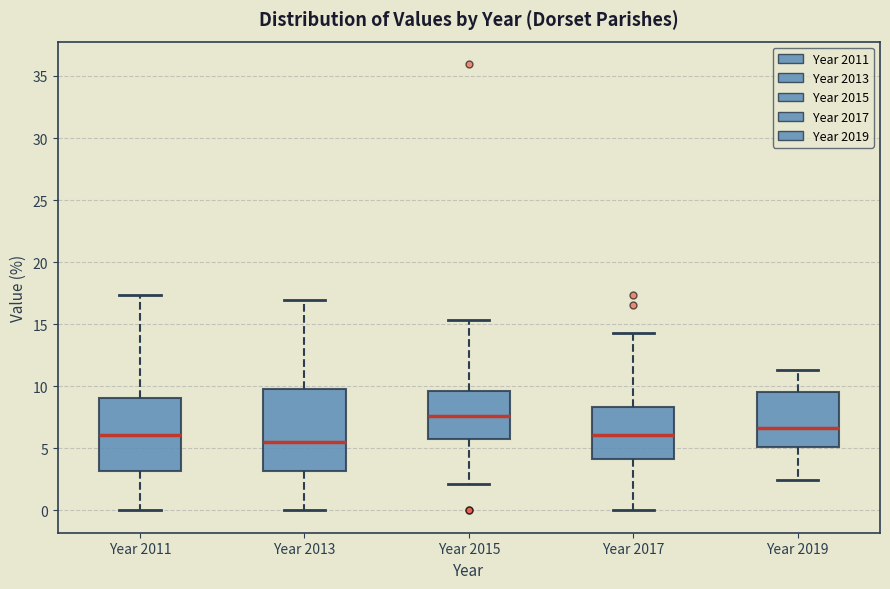

Reading left to right, transcribe this box plot: for each box, give where its median line is, the range the box spans, and where its two whiskers end, as read against the y-axis. The values are not printed on the chart, so give them approximately, as read against the axis.

Year 2011: median 6.0, box 3.0 to 9.0, whiskers 0.0 to 17.5
Year 2013: median 5.5, box 3.0 to 10.0, whiskers 0.0 to 17.0
Year 2015: median 7.5, box 6.0 to 9.5, whiskers 2.0 to 15.5
Year 2017: median 6.0, box 4.0 to 8.5, whiskers 0.0 to 14.5
Year 2019: median 6.5, box 5.0 to 9.5, whiskers 2.5 to 11.5